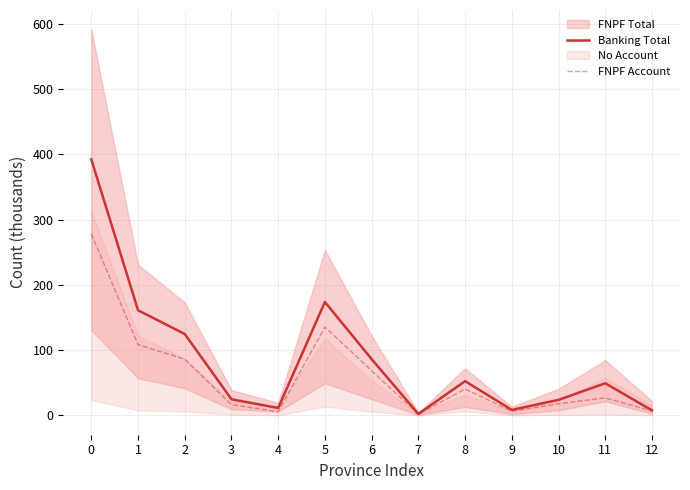

What is the highest value of the Banking Total series?

392.1